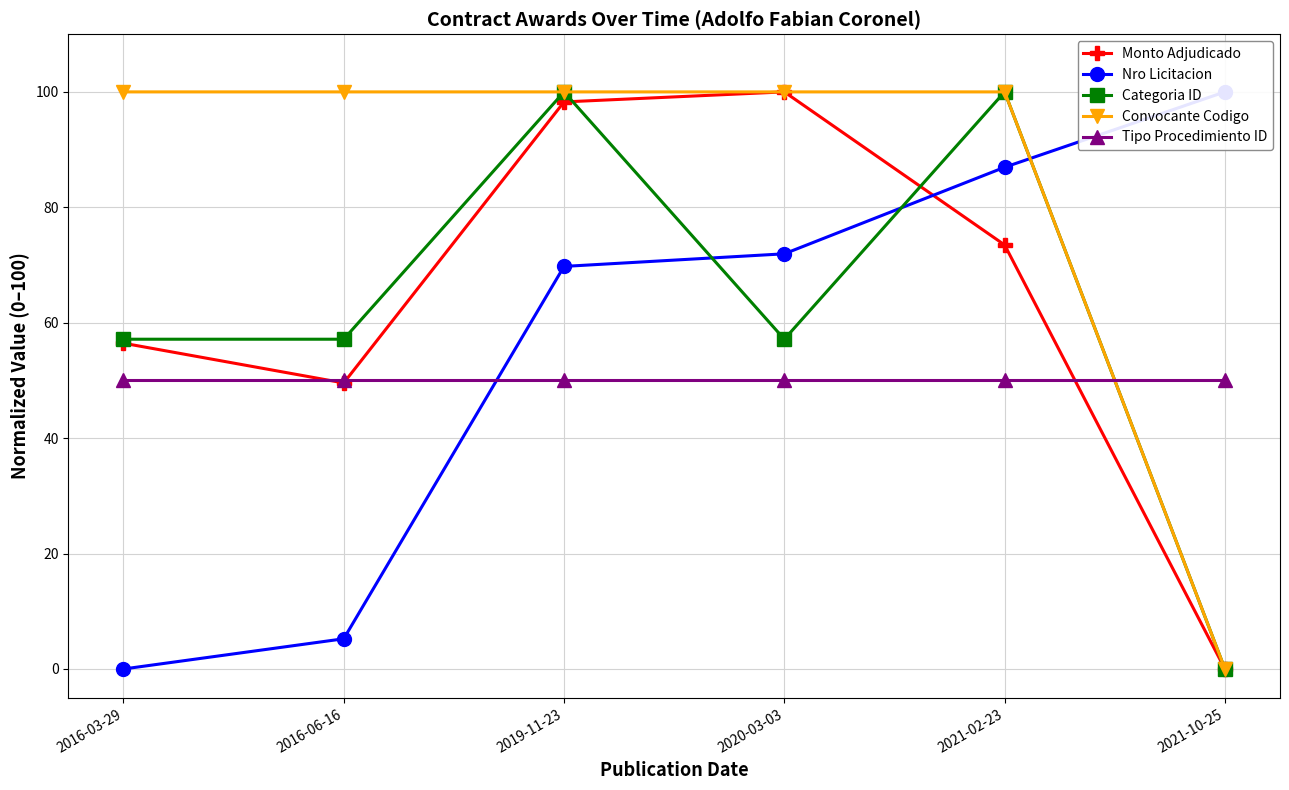

Is it true that Convocante Codigo equals 46.3 at 2016-03-29?

False